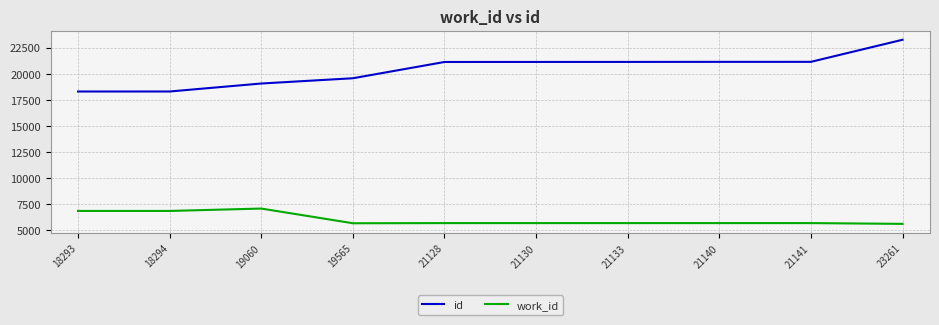

The value of work_id at 19060 is 10041. True or false?

False